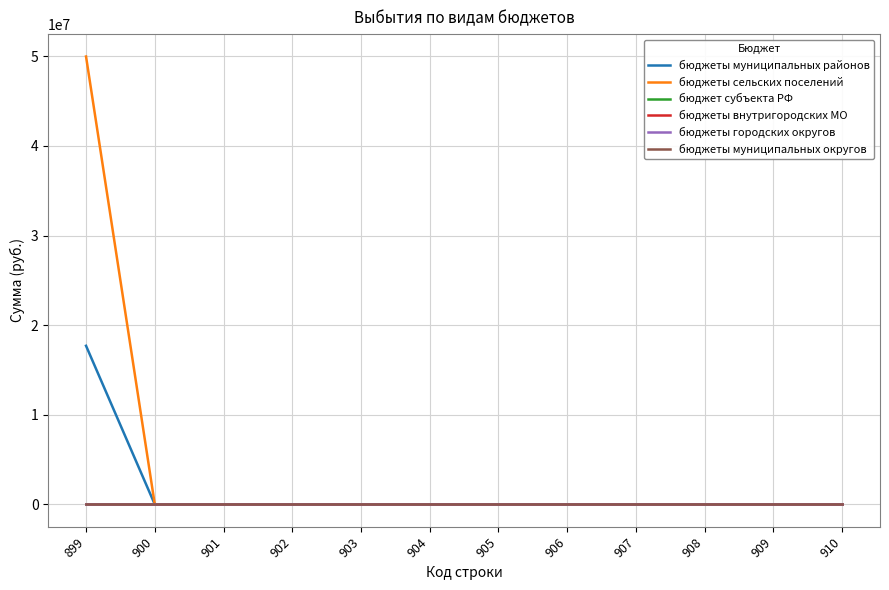

How many lines are shown in the chart?

6